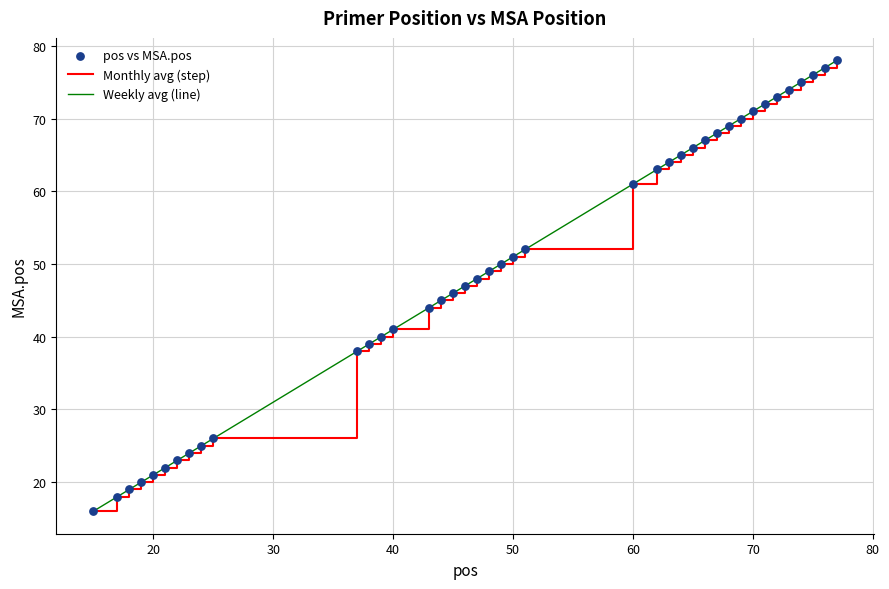

Does the chart have visible grid lines?

Yes